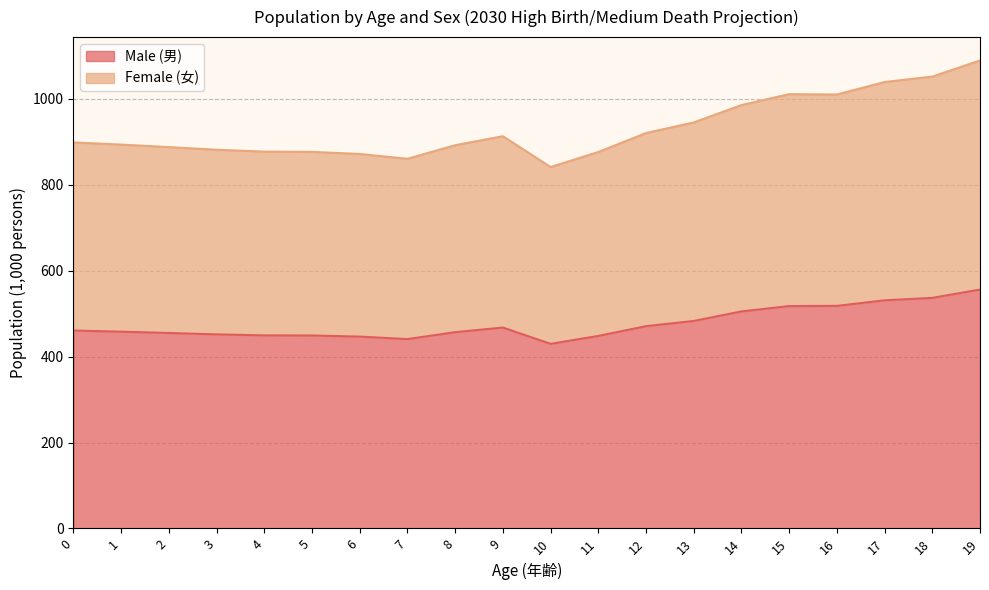

What is the minimum value for Male (男)?

429.7